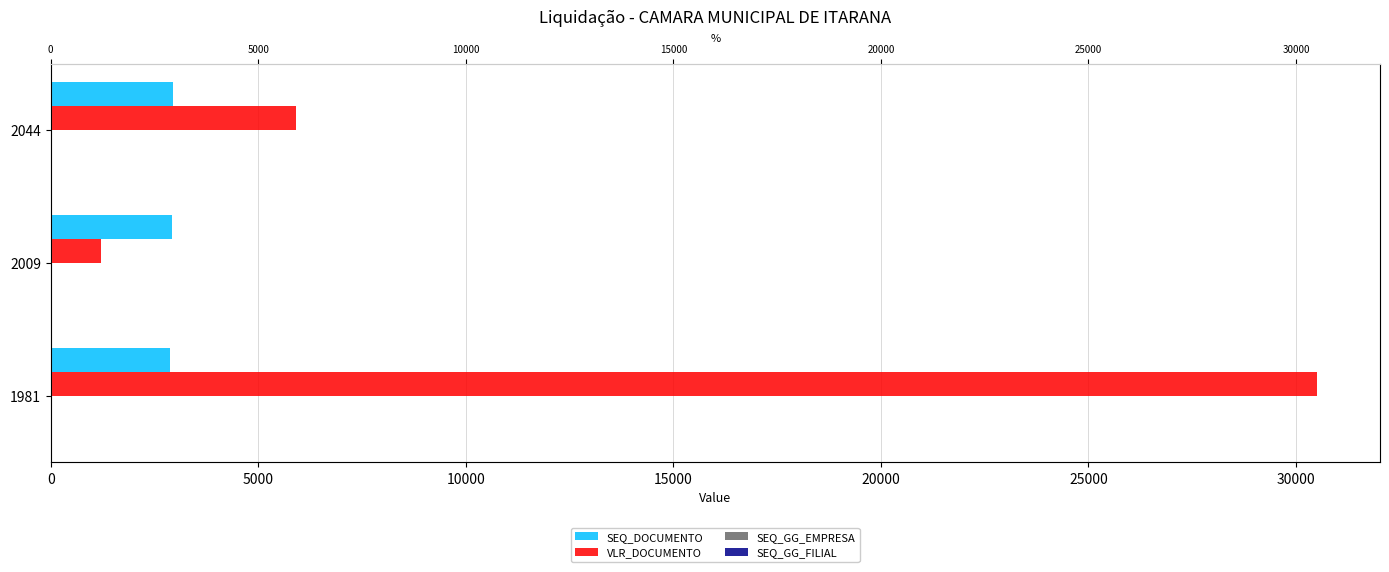

Which series has the widest spread of values?

VLR_DOCUMENTO